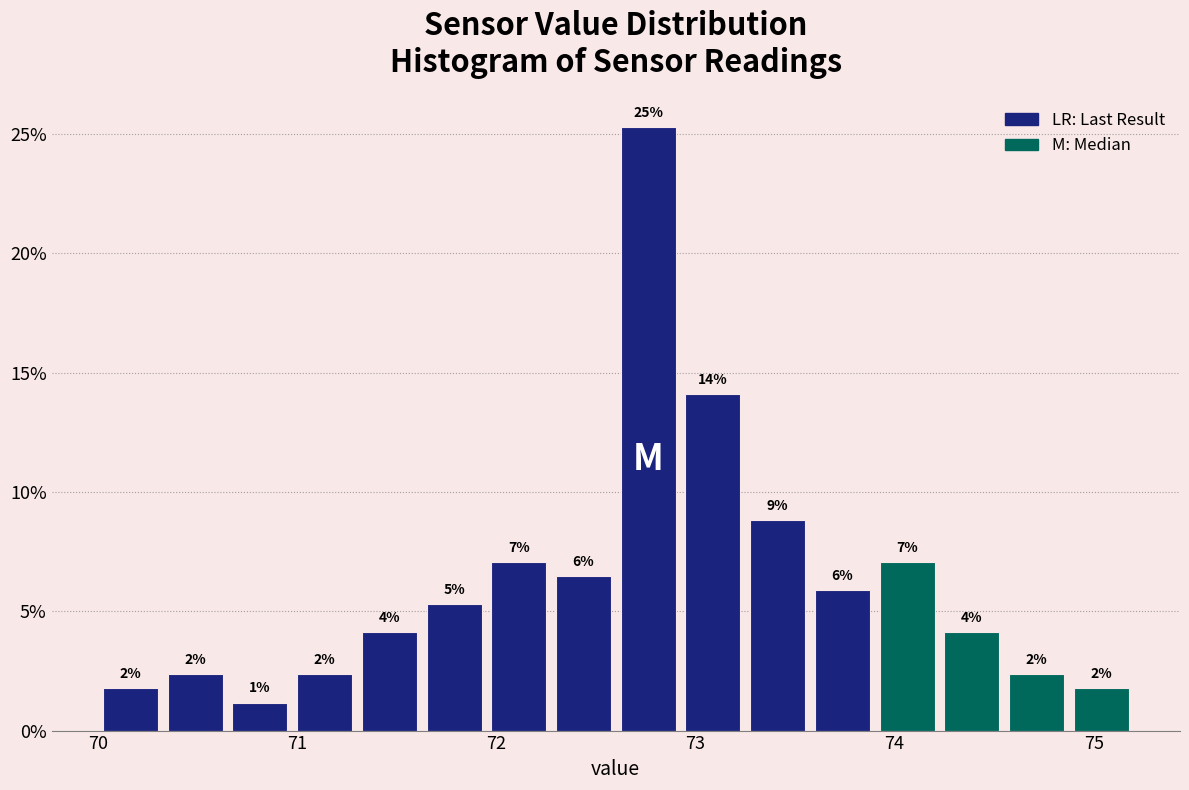

Around what value on the x-axis is the tallest bar? Give the approximate position of its centre, as read against the axis.

72.8